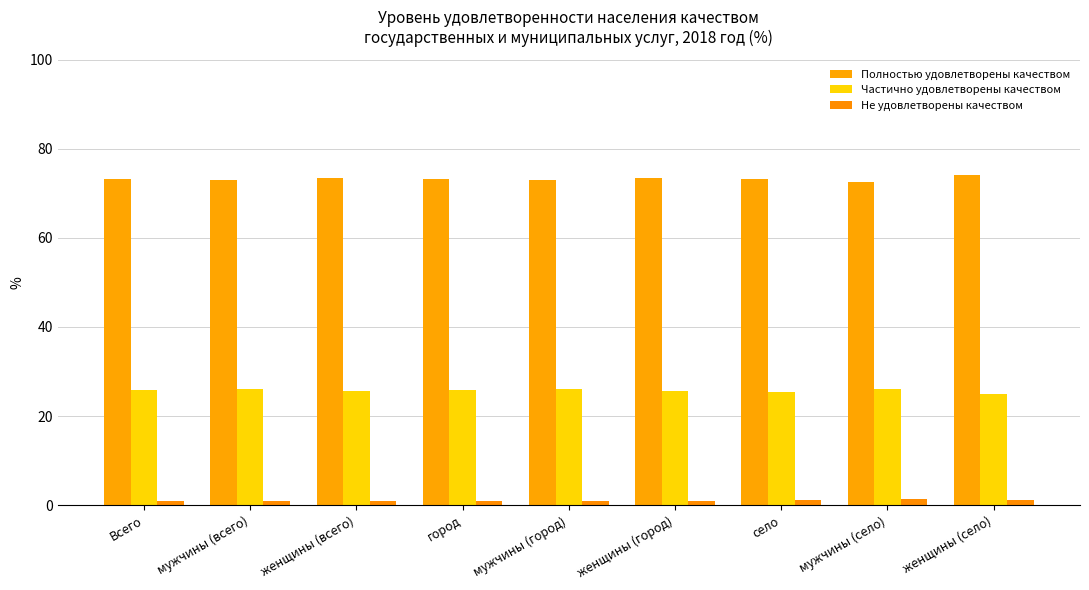

Rank the categories by Частично удовлетворены качеством value from lowest to highest.

женщины (село), село, женщины (всего), женщины (город), Всего, город, мужчины (всего), мужчины (город), мужчины (село)